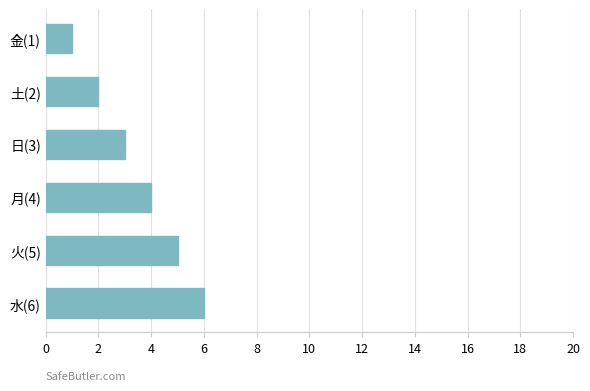

How many data points are less than 4?

3